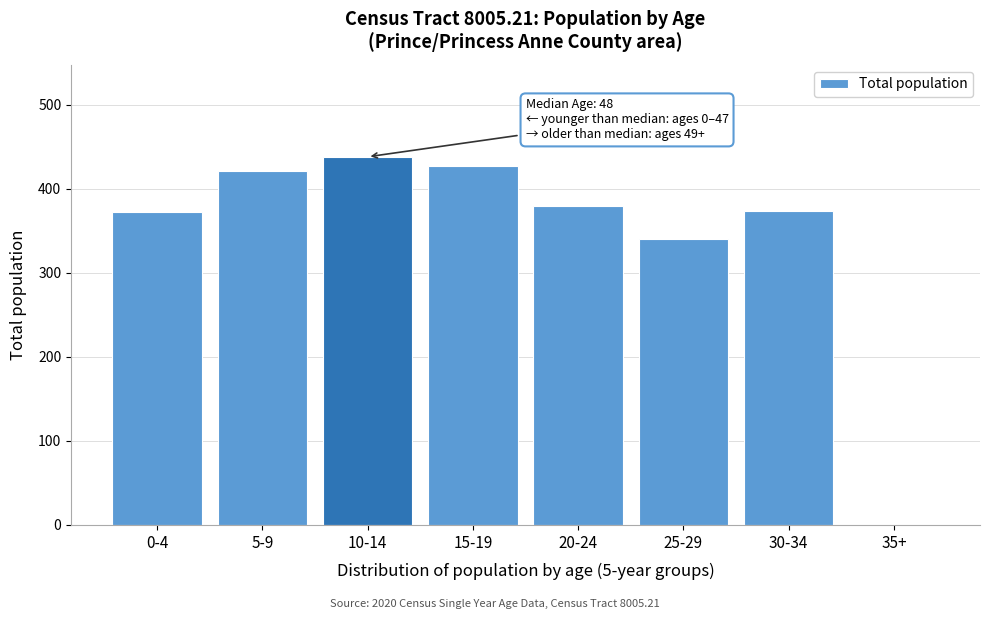

What is the change in value from 15-19 to 35+?

-427